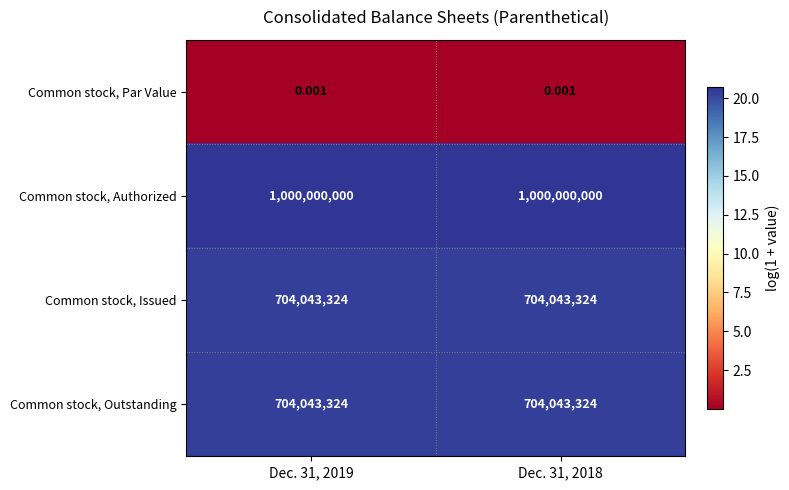

Which series has the largest total across all categories?

Common stock, Authorized